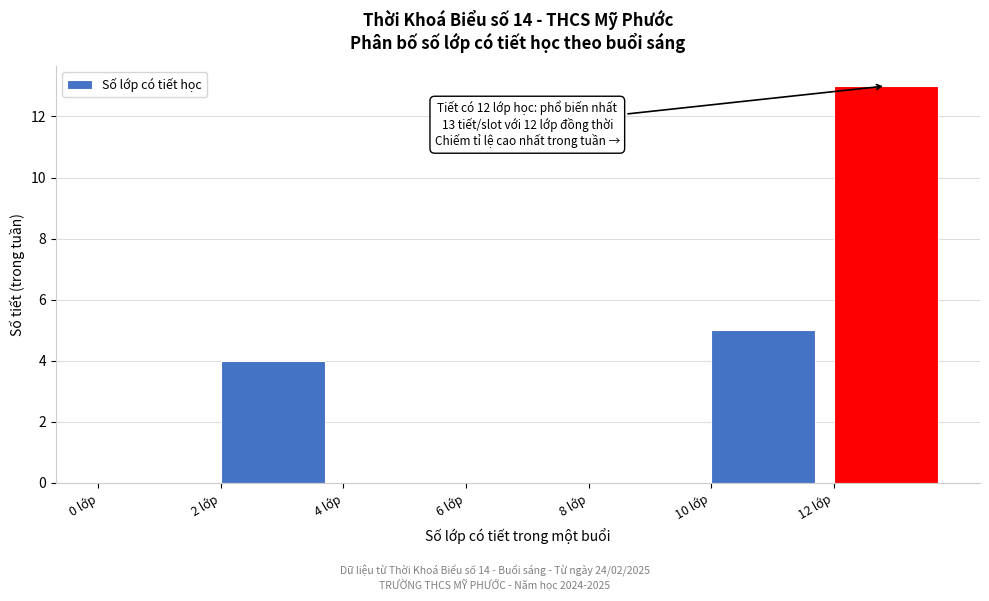

Which range on the x-axis has the tallest bar?

12 to 14